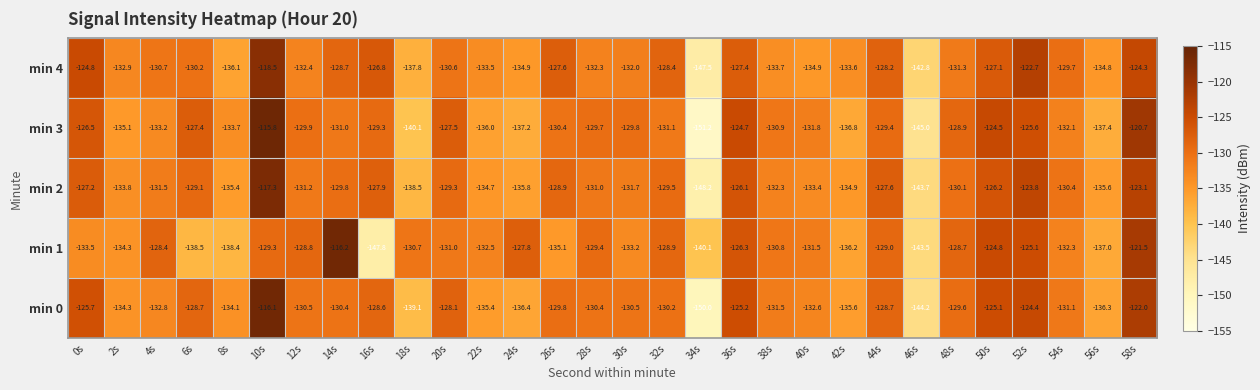

At which category is the sum across all series the highest?

10s